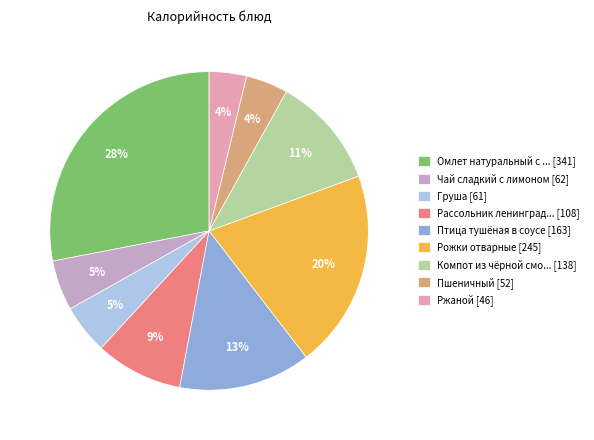

Is there any slice that represents more than half of the pie?

No